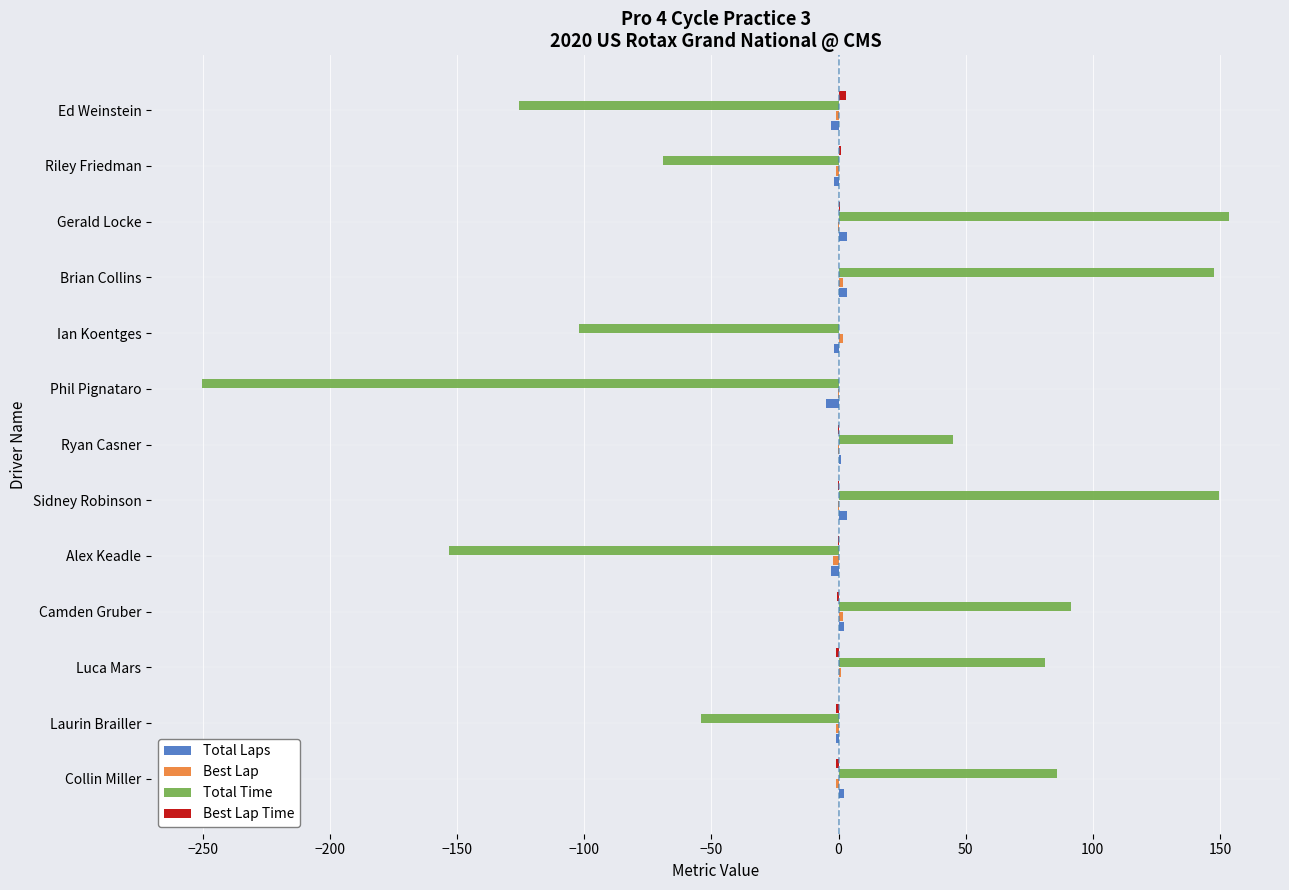

Which series changed the most between Luca Mars and Riley Friedman?

Total Time